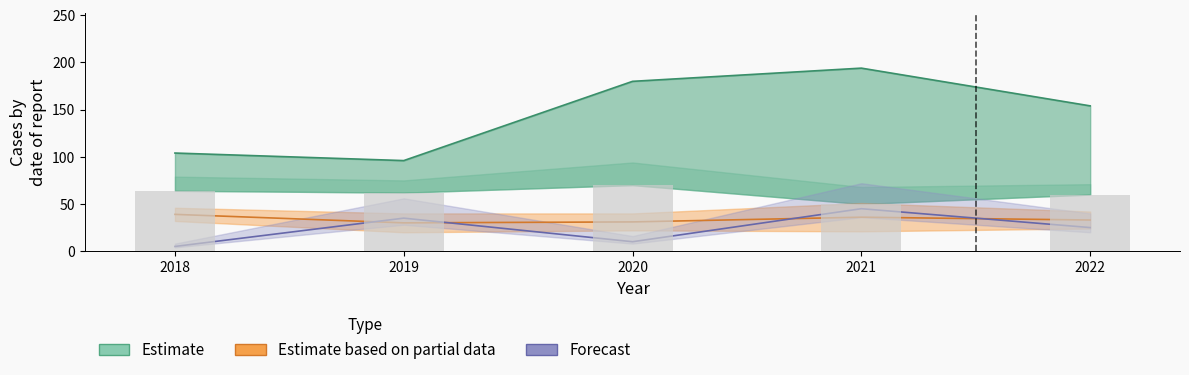

True or false: H has a value of 104 at 2018.

True